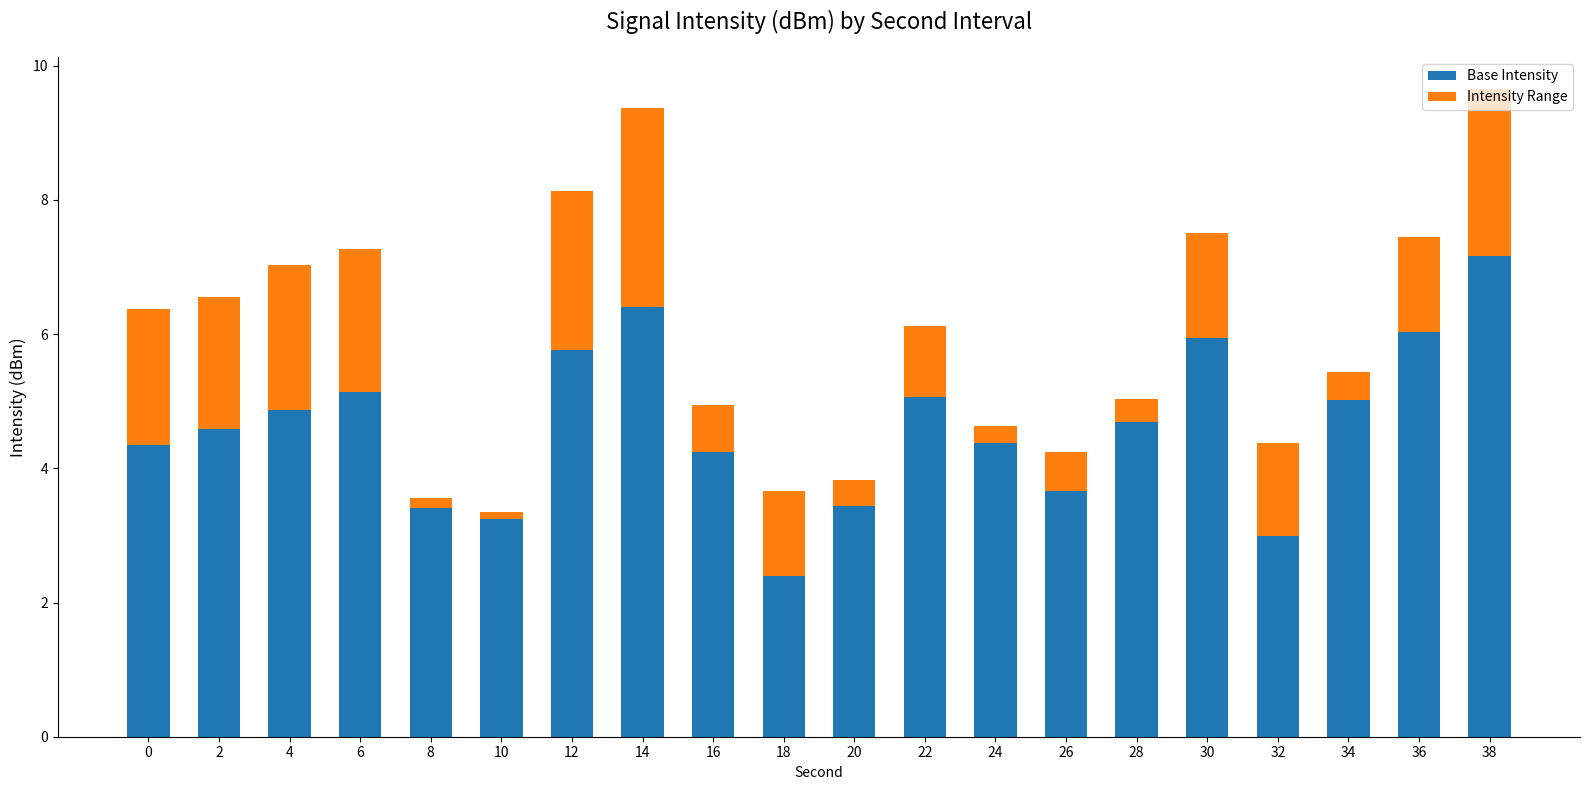

How many data points in Base Intensity are less than 4?

6